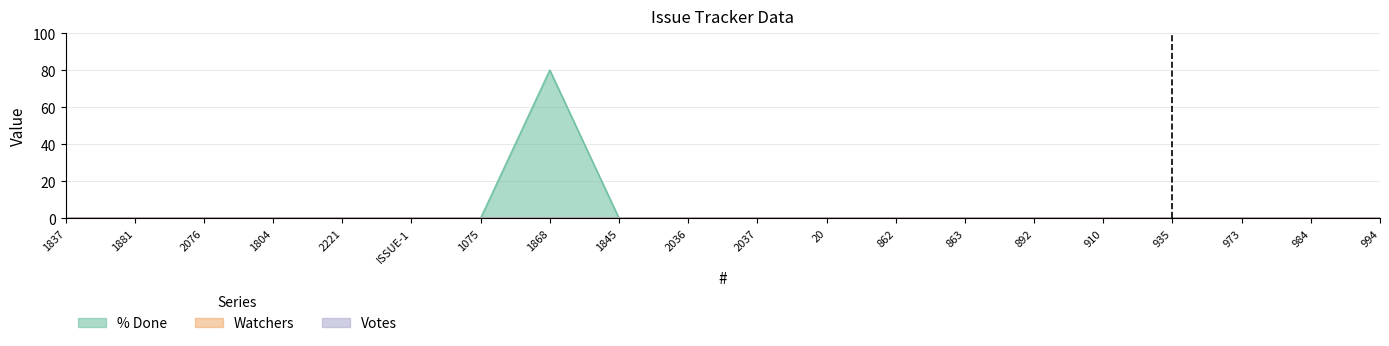

True or false: Votes and % Done intersect in this chart.

False